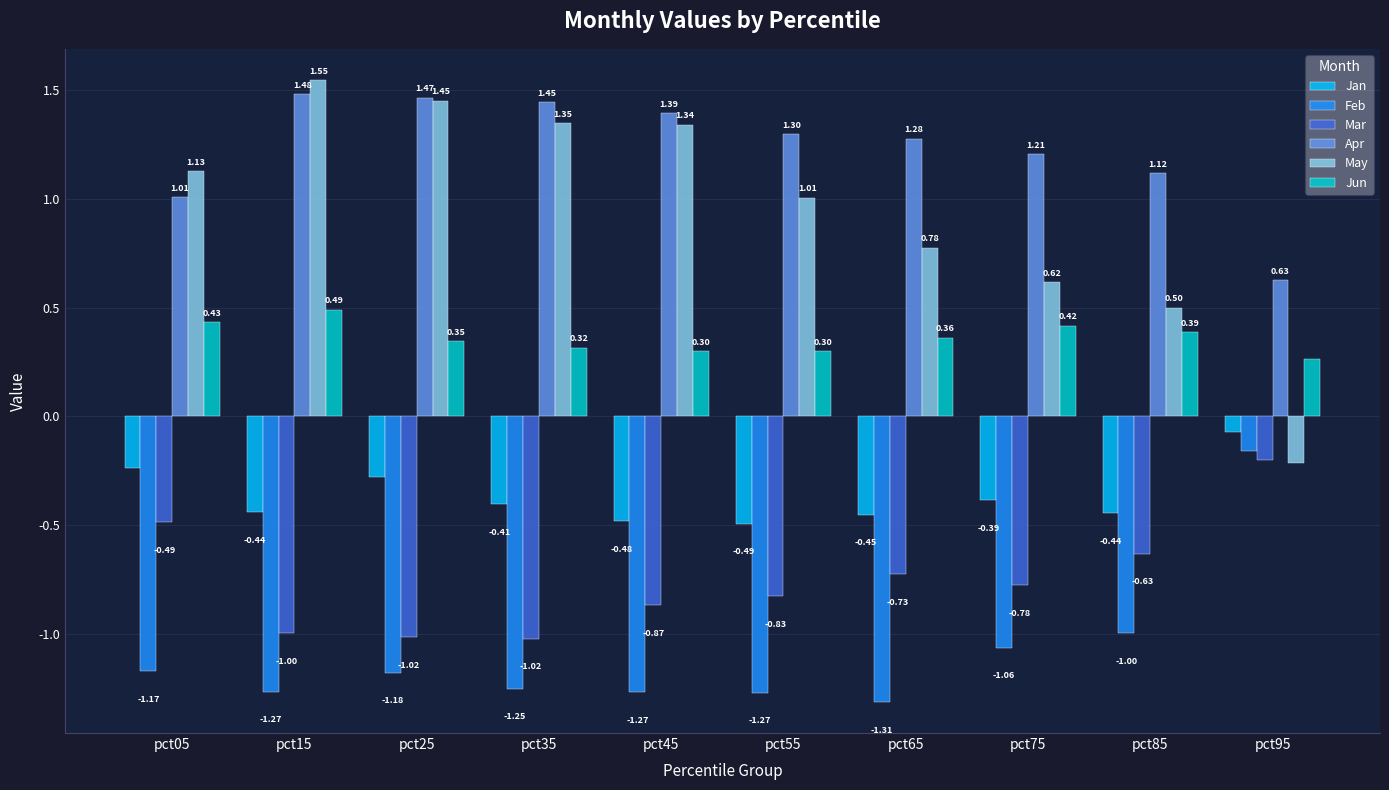

At pct75, list the series in order from largest to smallest.

Apr, May, Jun, Jan, Mar, Feb